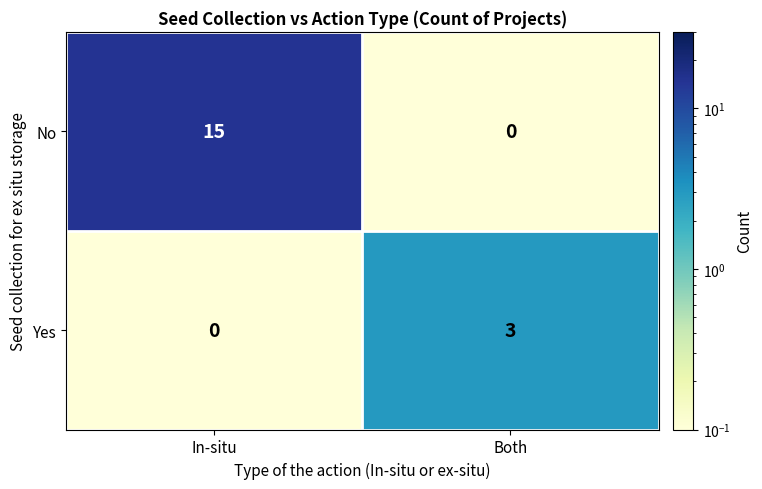

How many categories are shown in the chart?

2